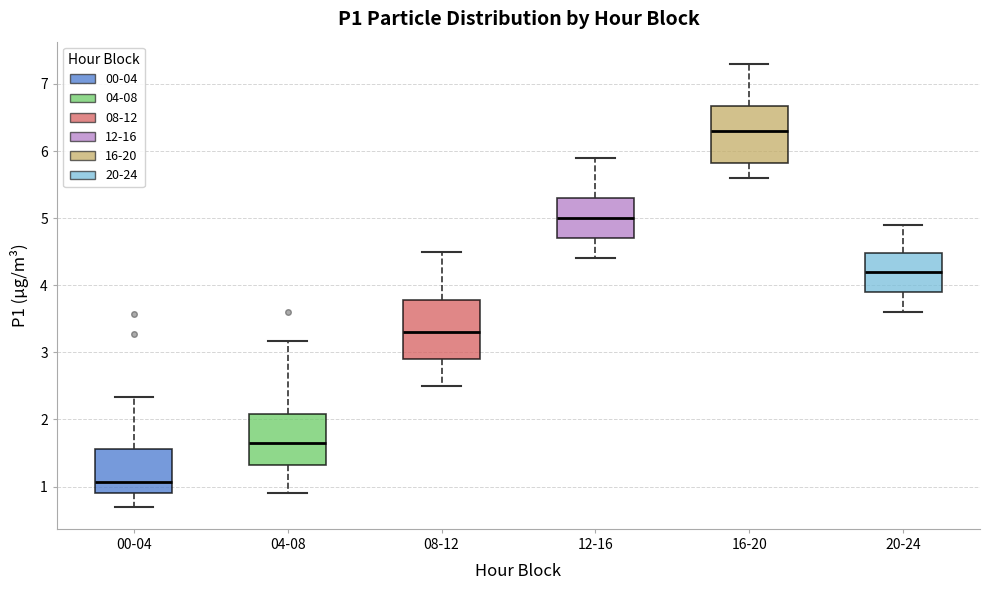

Which box's median line is the highest?

16-20